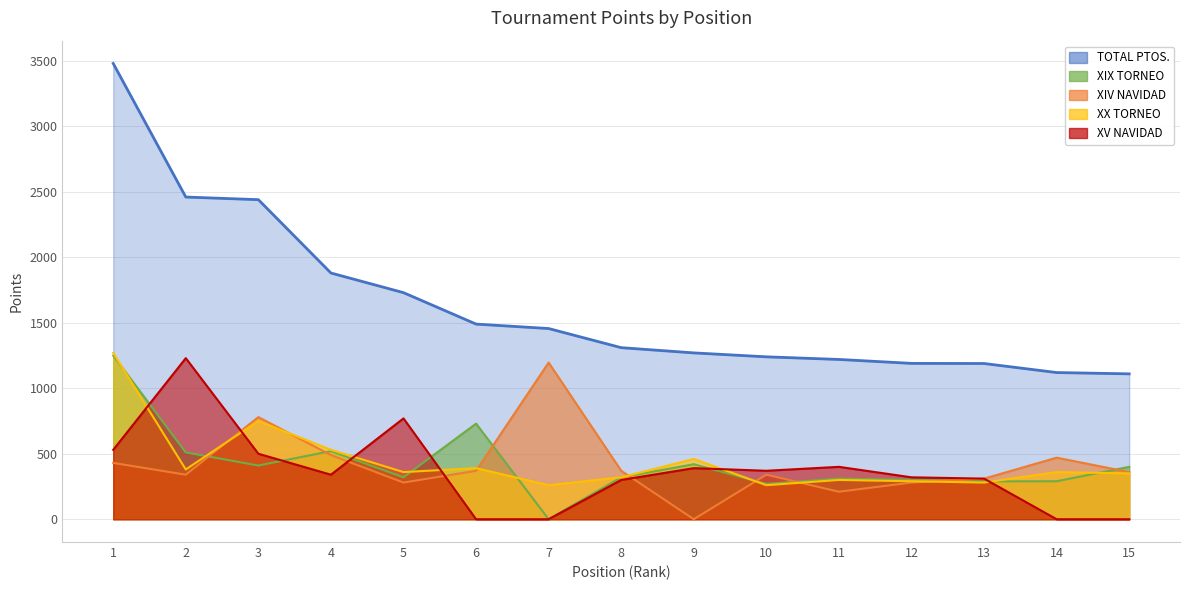

How many positive values does the XV NAVIDAD series have?

11